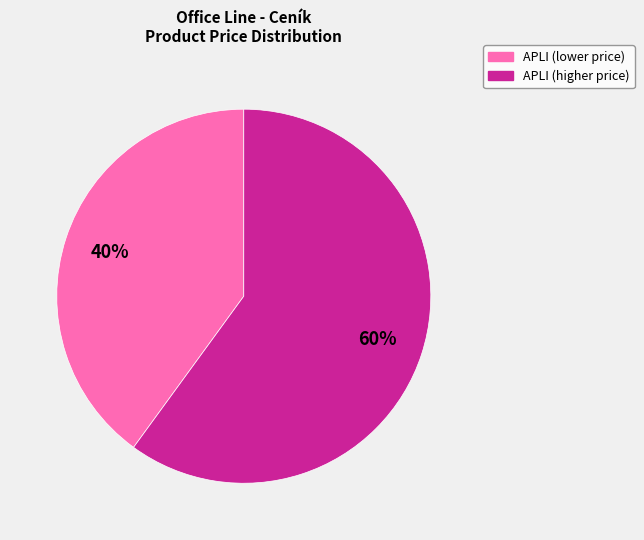

Count the number of slices in the pie.

2